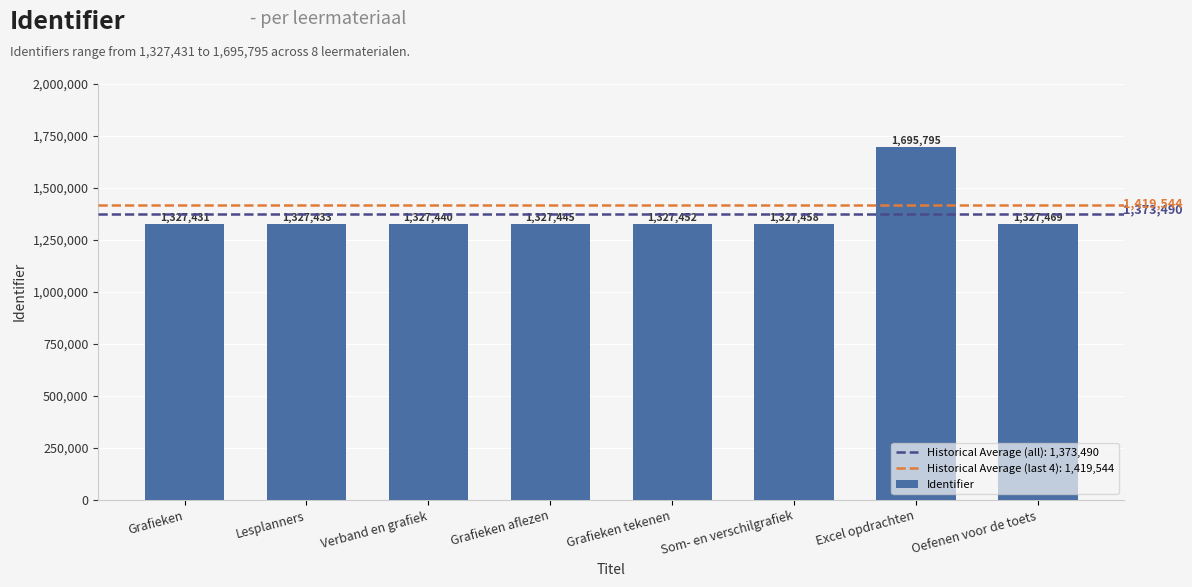

What is the label of the 7th bar from the left?

Excel opdrachten